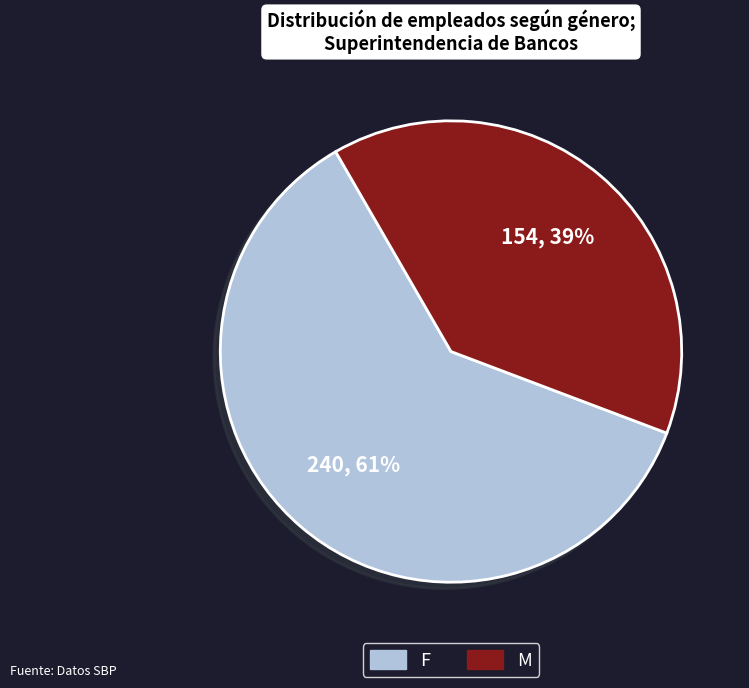

Is there any slice that represents more than half of the pie?

Yes